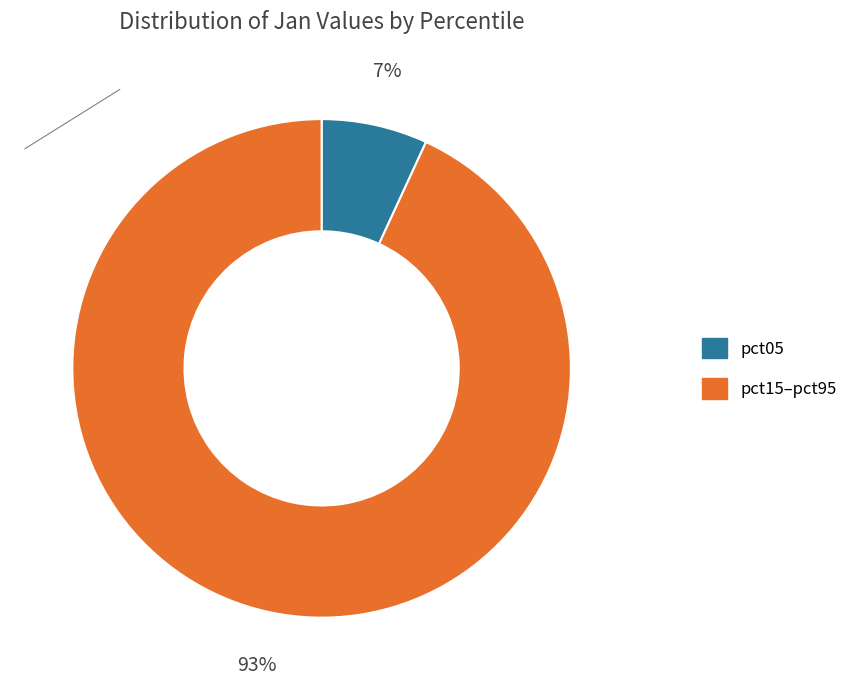

To the nearest percent, what is the difference between the largest and smallest slice percentages?

86%